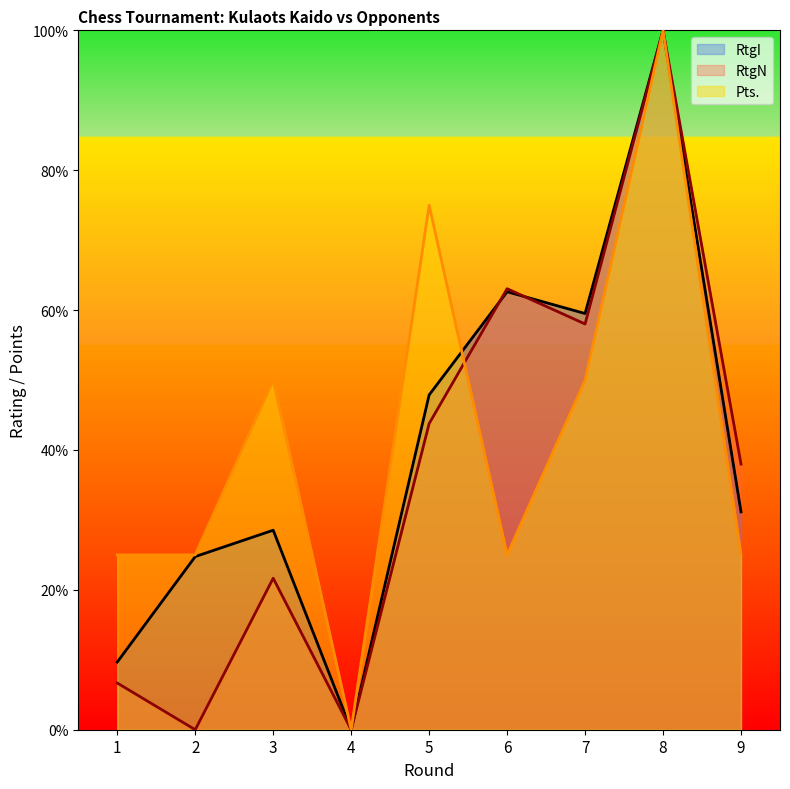

Which series changed the most between 1 and 2?

RtgI